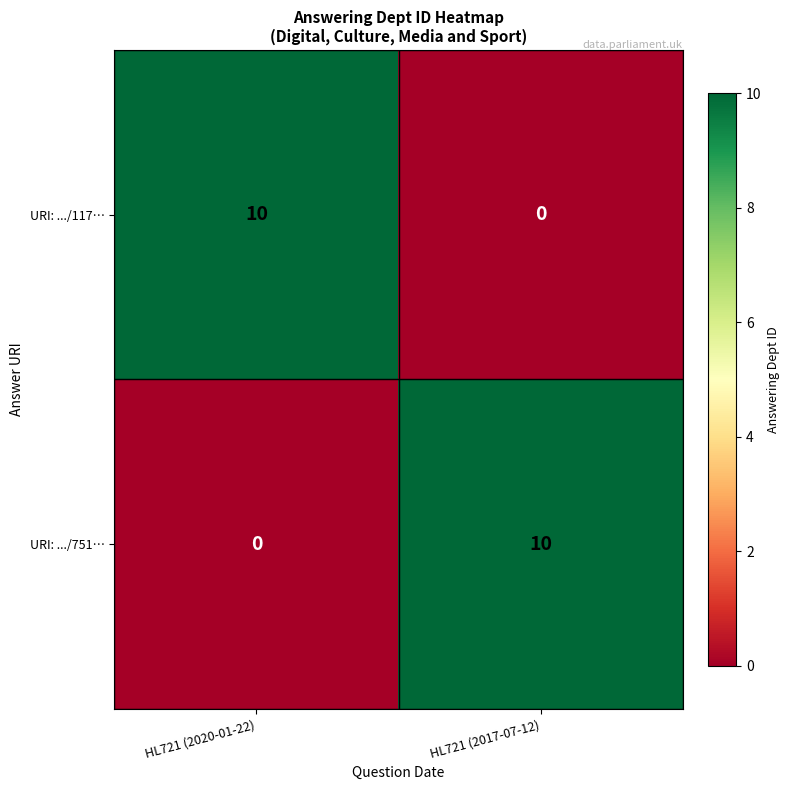

What is the difference between the highest and lowest values at HL721 (2017-07-12)?

10